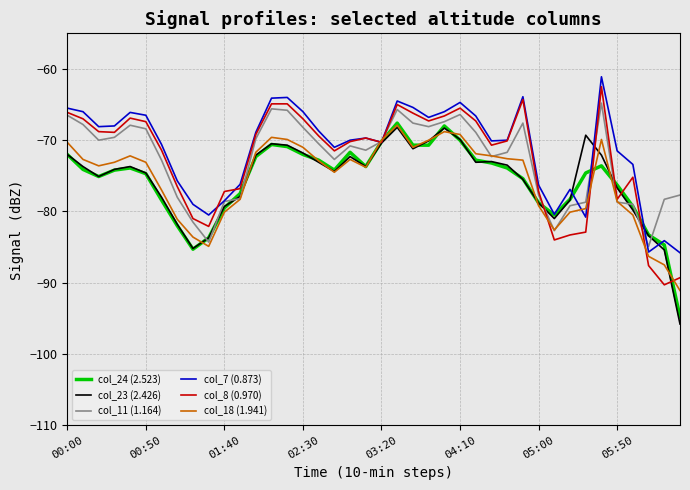

What is the smallest value displayed?

-95.8